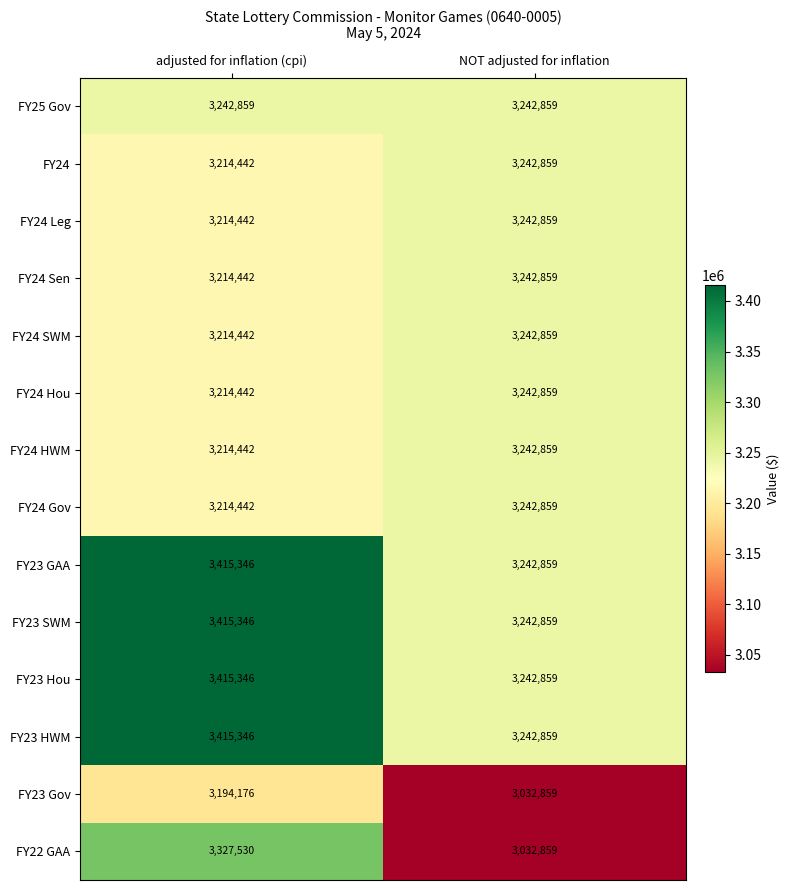

What is the spread (max minus min) of values at adjusted for inflation (cpi)?

221170